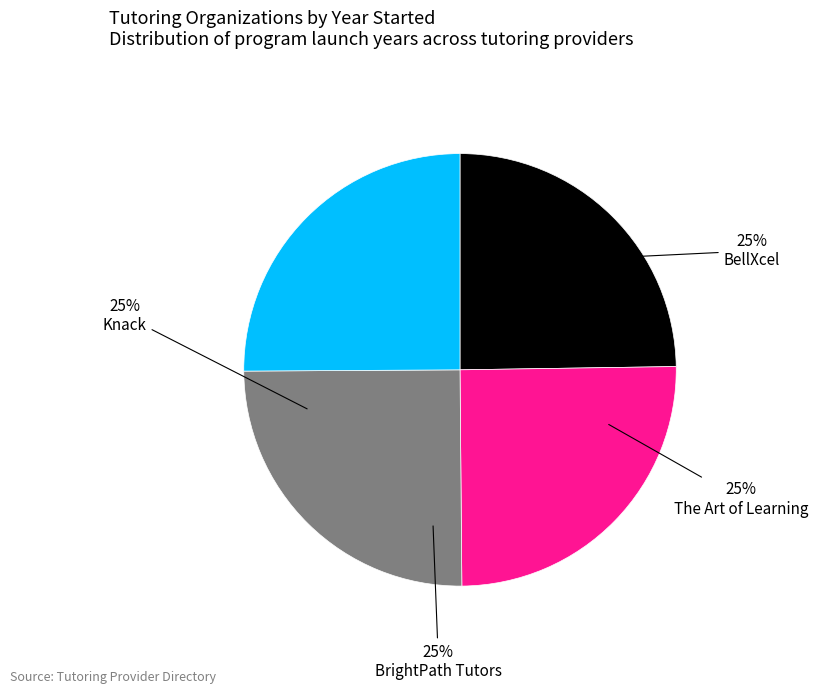

Approximately how many times larger is the value at Knack compared to BrightPath Tutors?

1.0